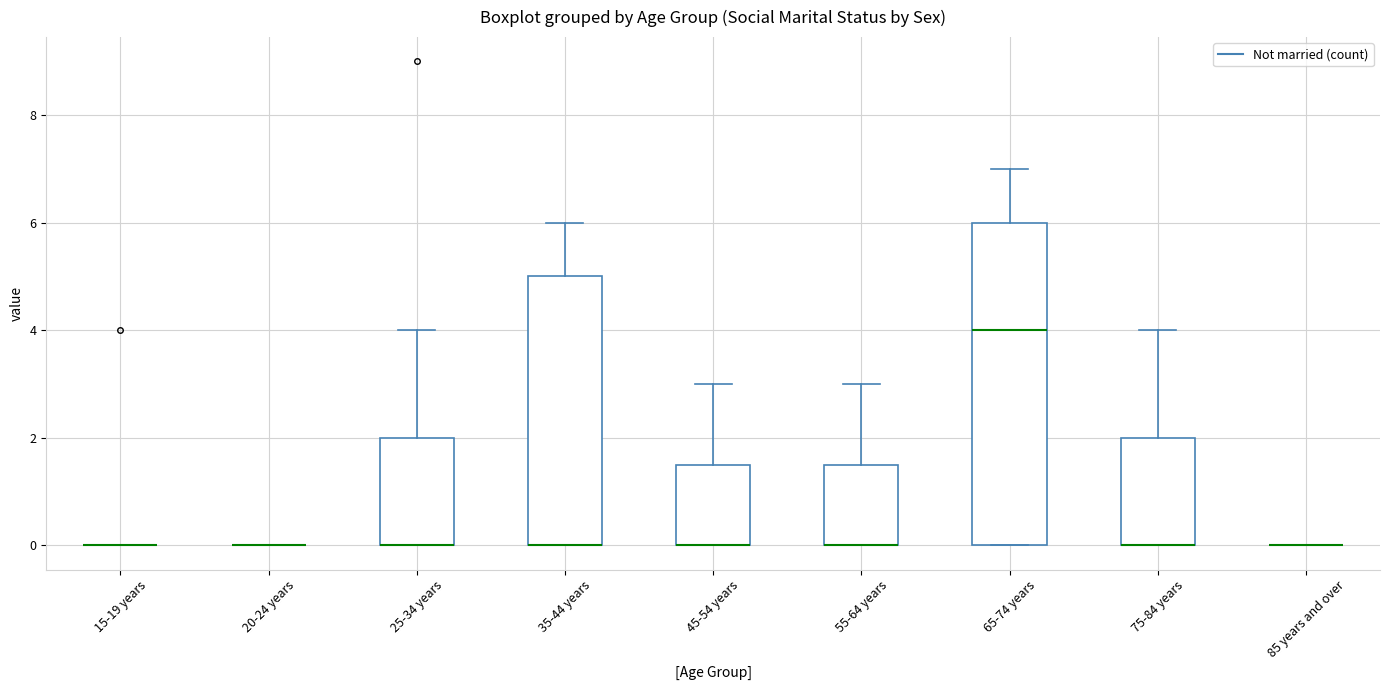

Which box is the tallest, from its lower edge to its upper edge?

65-74 years